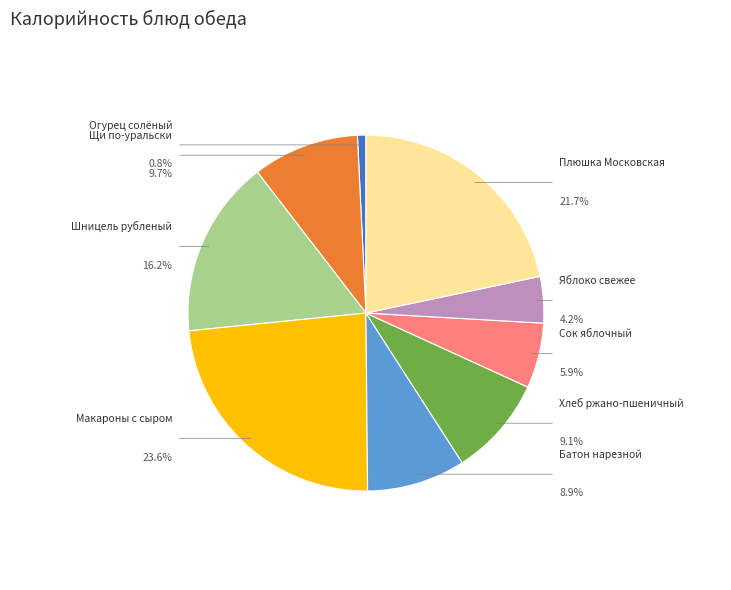

Is there a majority slice in this chart?

No